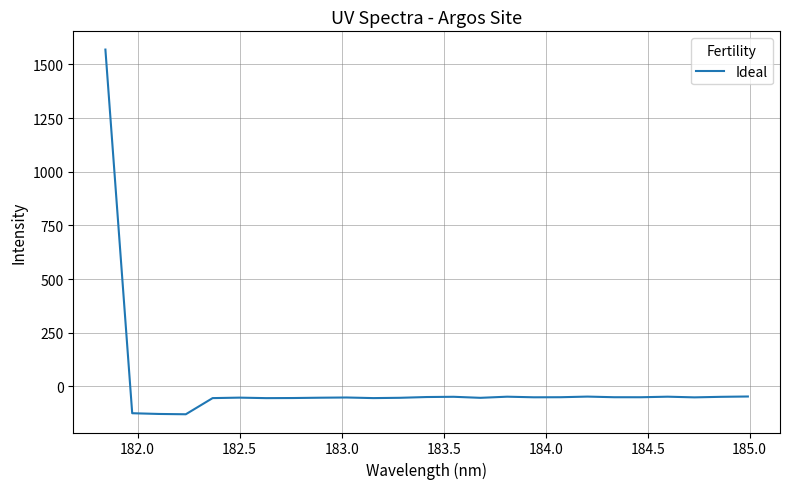

What is the minimum value shown in the chart?

-129.4